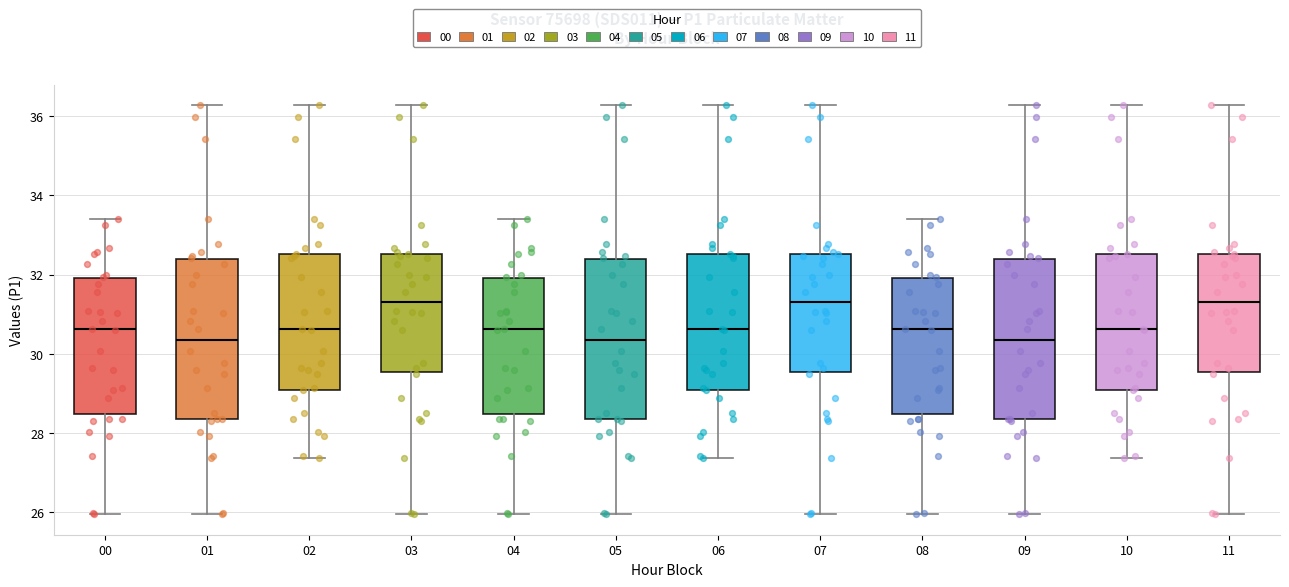

Where does the median line of the box at x = 07 sit on the y-axis? The values are not printed on the chart, so give them approximately, as read against the axis.

31.4